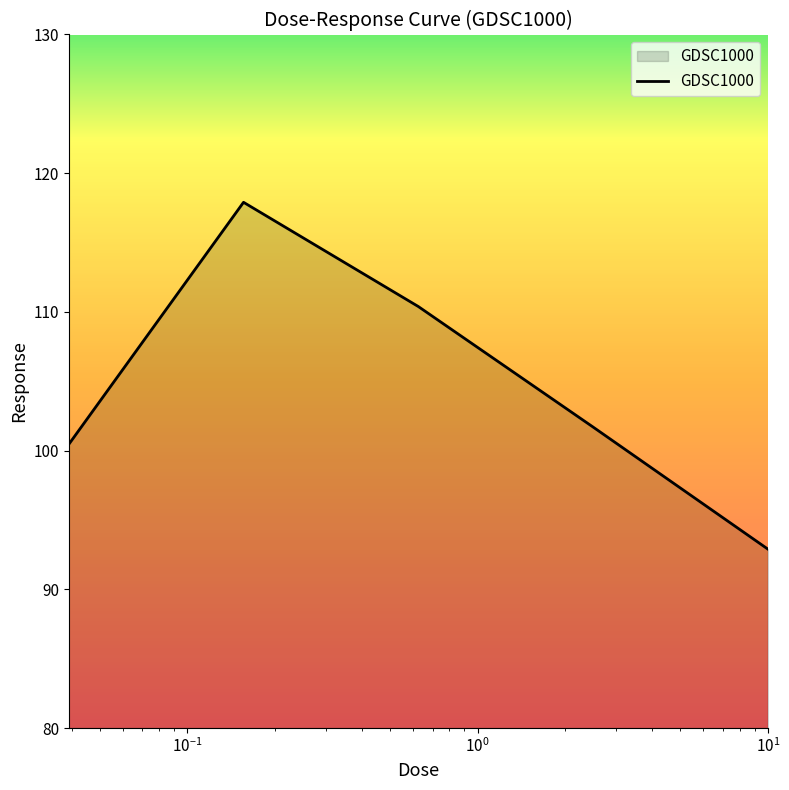

What is the average value?

104.7